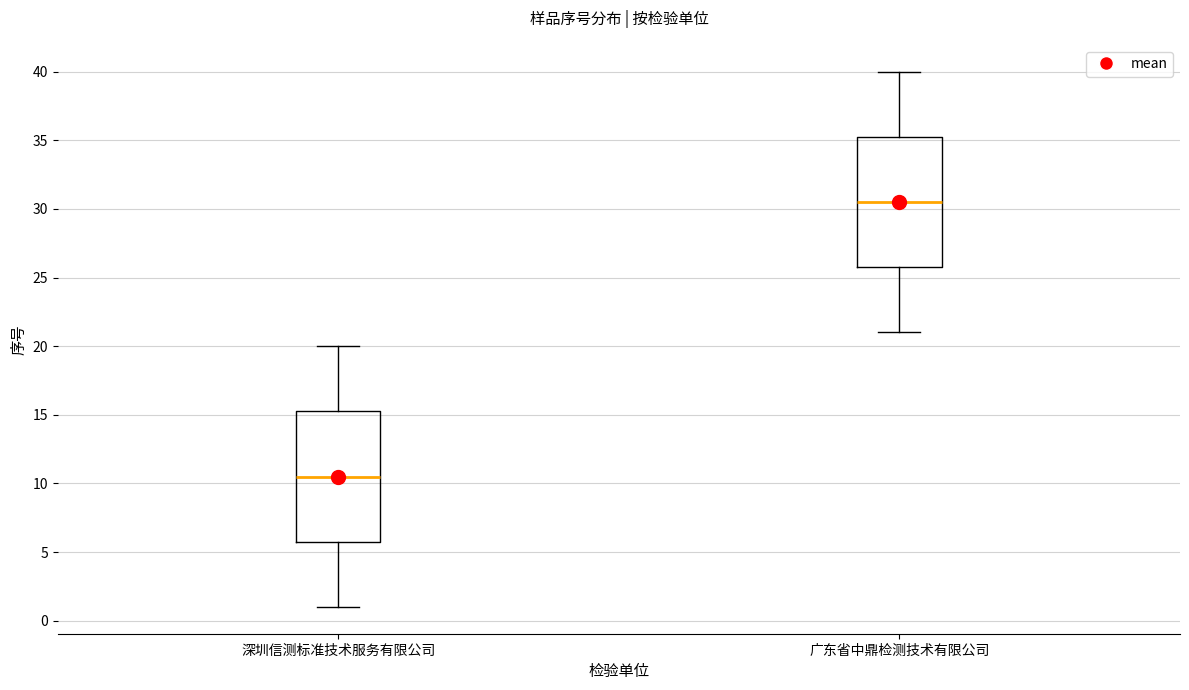

Reading left to right, read every box against the y-axis: the position of its median line, the range the box covers, and the ends of its whiskers. The values are not printed on the chart, so give them approximately, as read against the axis.

深圳信测标准技术服务有限公司: median 10.5, box 6.0 to 15.5, whiskers 1.0 to 20.0
广东省中鼎检测技术有限公司: median 30.5, box 26.0 to 35.5, whiskers 21.0 to 40.0